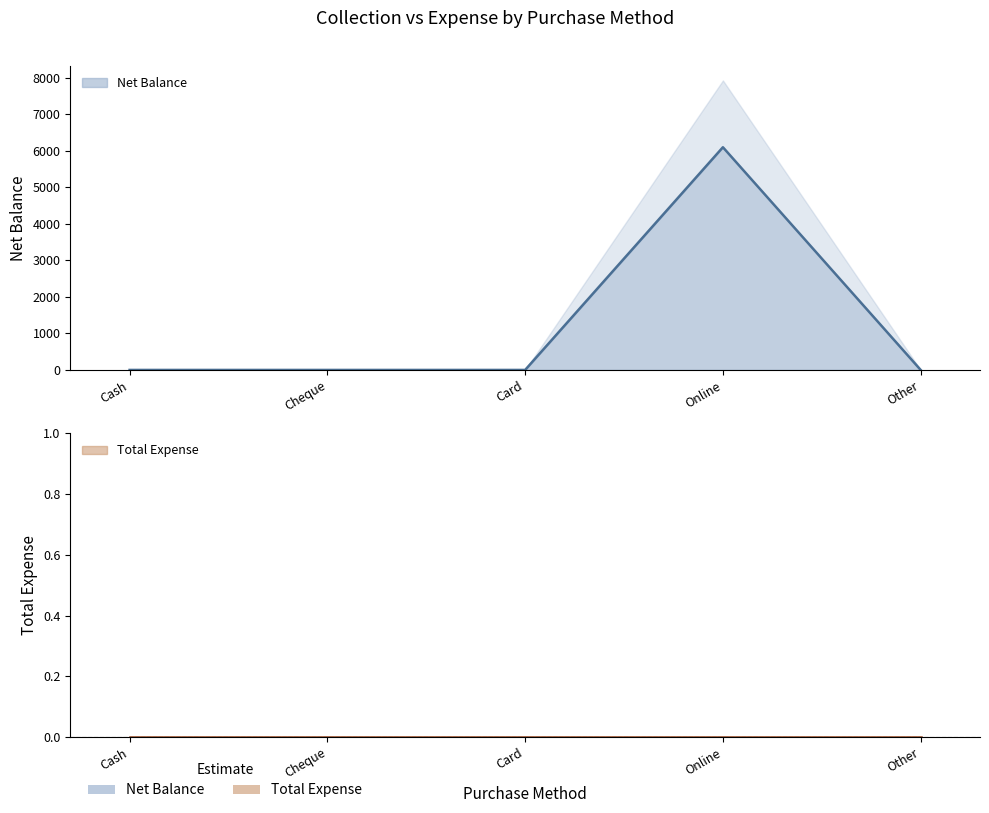

What is the greatest value displayed?

6100